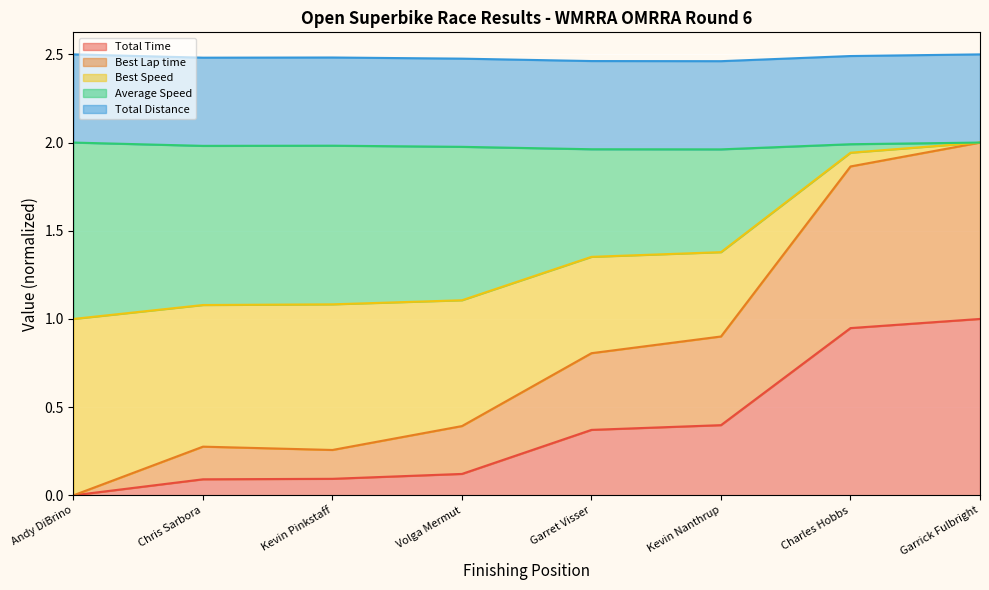

At which label does Total Time reach its minimum?

Andy DiBrino